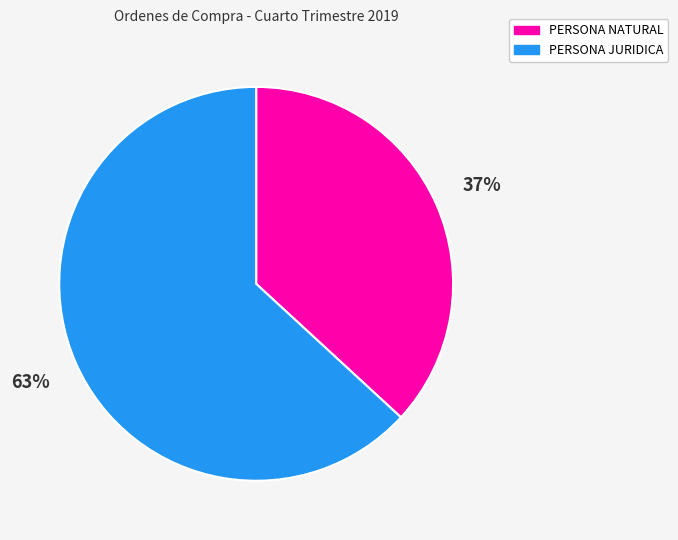

To the nearest percent, what is the average slice percentage?

50%